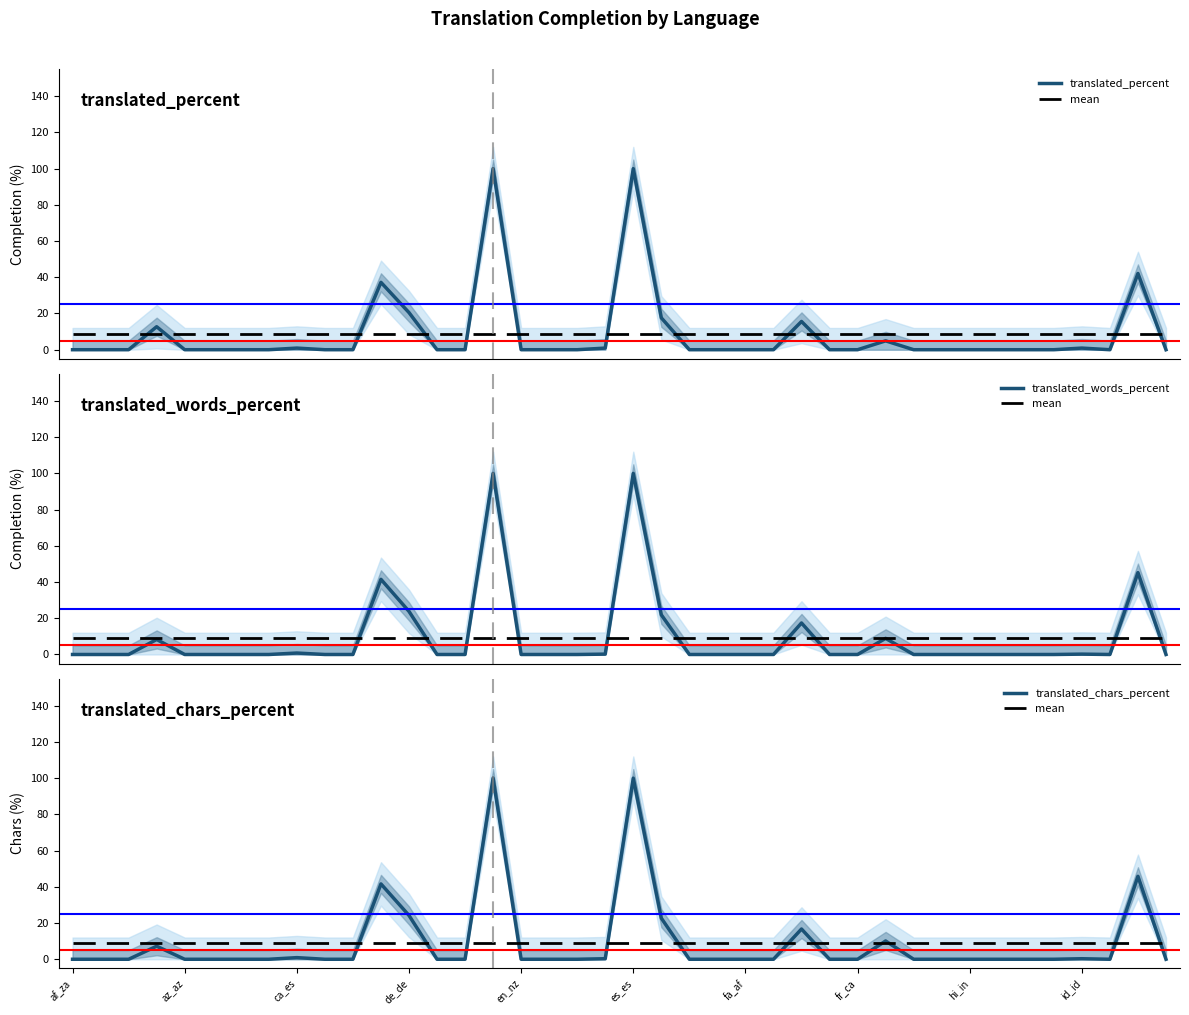

How many times do mean and translated_chars_percent cross each other?

12